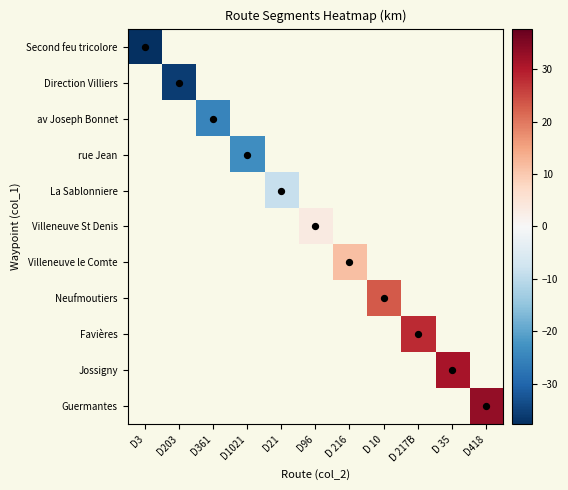

Rank the categories by La Sablonniere value from lowest to highest.

D3, D203, D361, D1021, D21, D96, D 216, D 10, D 217B, D 35, D418